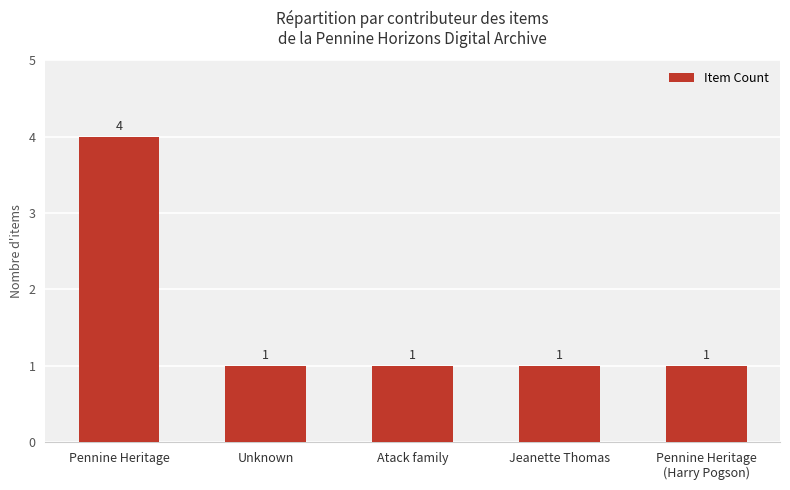

Reading left to right, extract all data points from this chart.

4	1	1	1	1